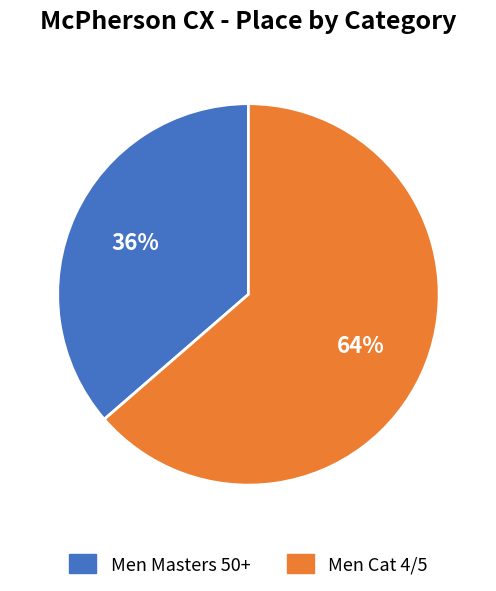

Do Men Masters 50+ and Men Cat 4/5 together represent more than half of the pie?

Yes